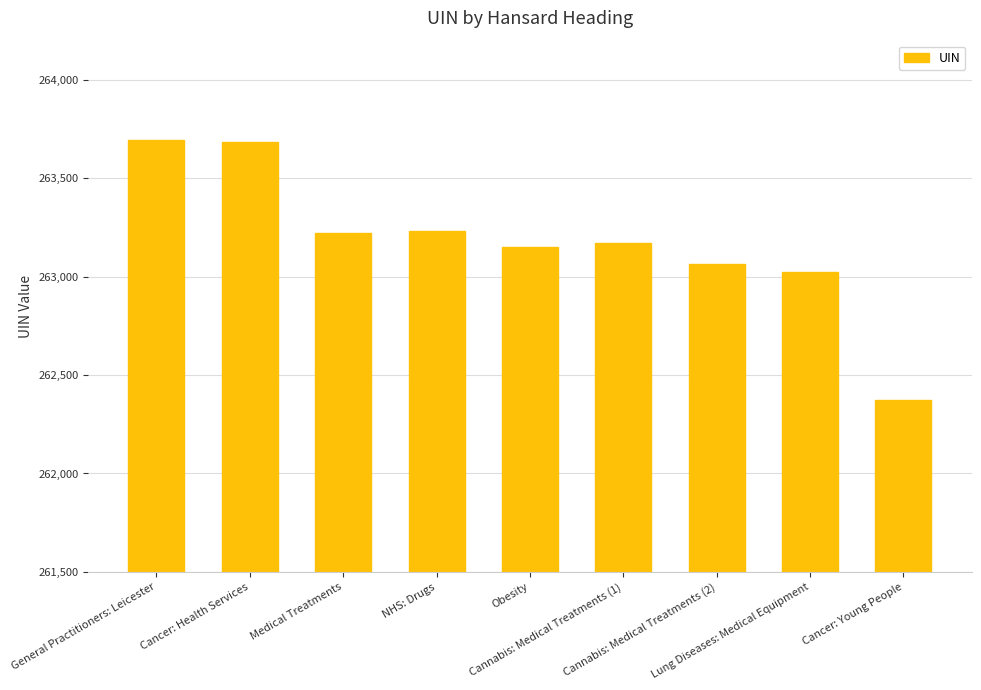

Reading right to left, transcribe all the data shown in this chart.

262372	263022	263063	263171	263150	263235	263223	263683	263694